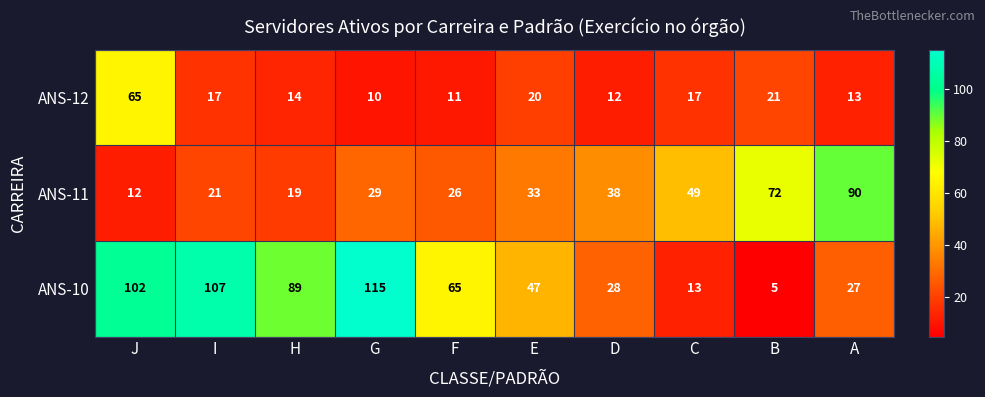

The ANS-12 series shows 17 at I. True or false?

True